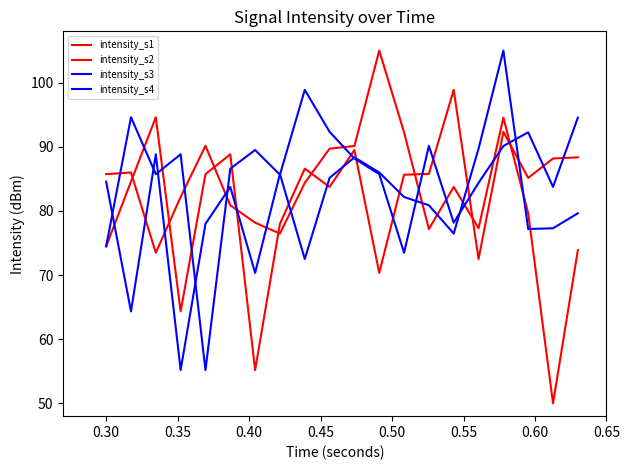

Does the chart display data point markers on the line(s)?

No